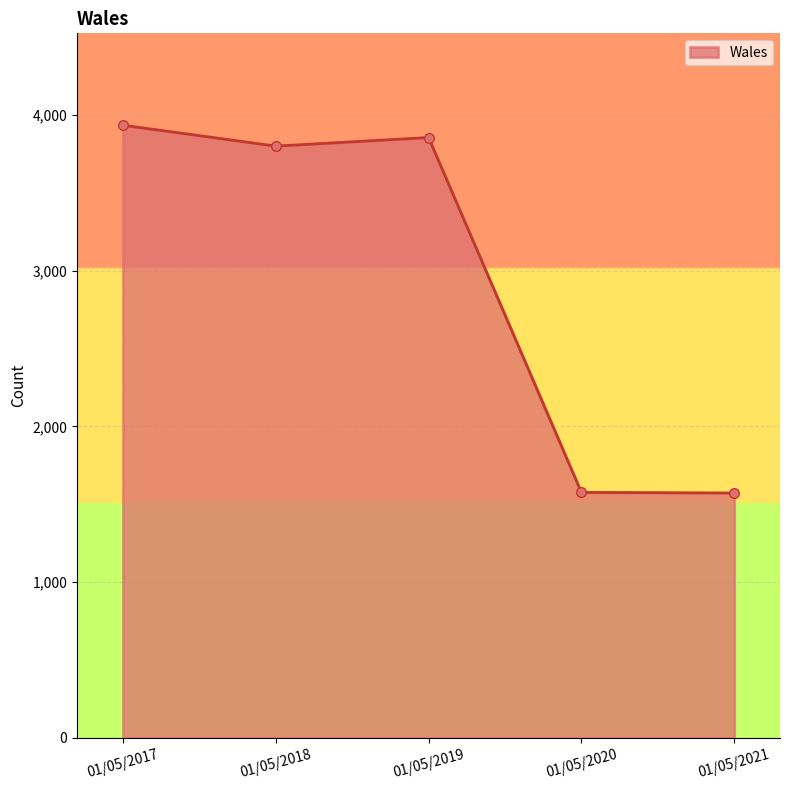

The value at 01/05/2020 is 892. True or false?

False